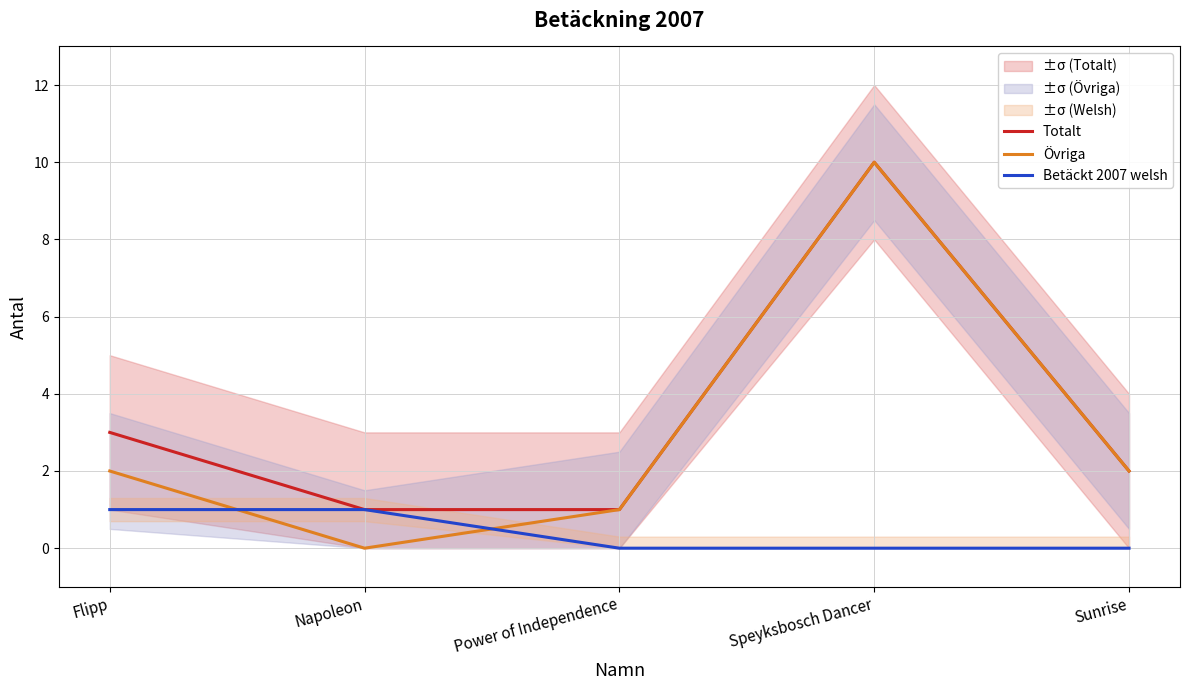

What is the spread (max minus min) of values at Sunrise?

2